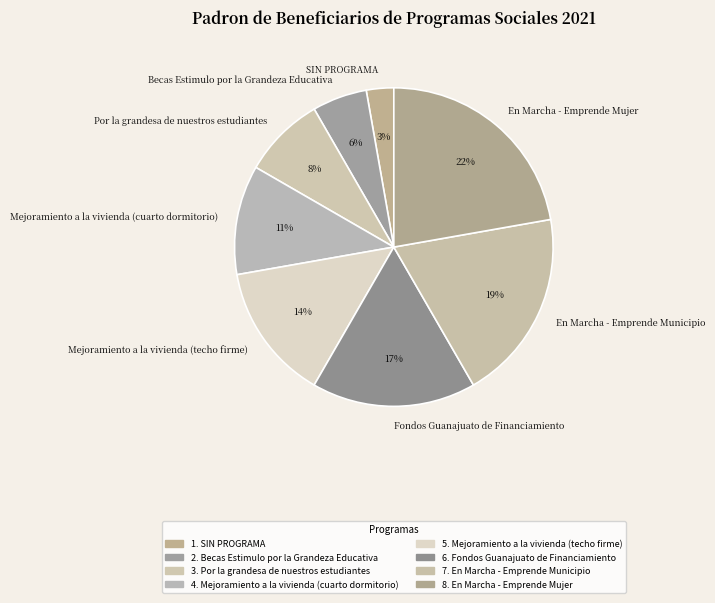

Is it true that Becas Estimulo por la Grandeza Educativa is 6% of the pie?

True